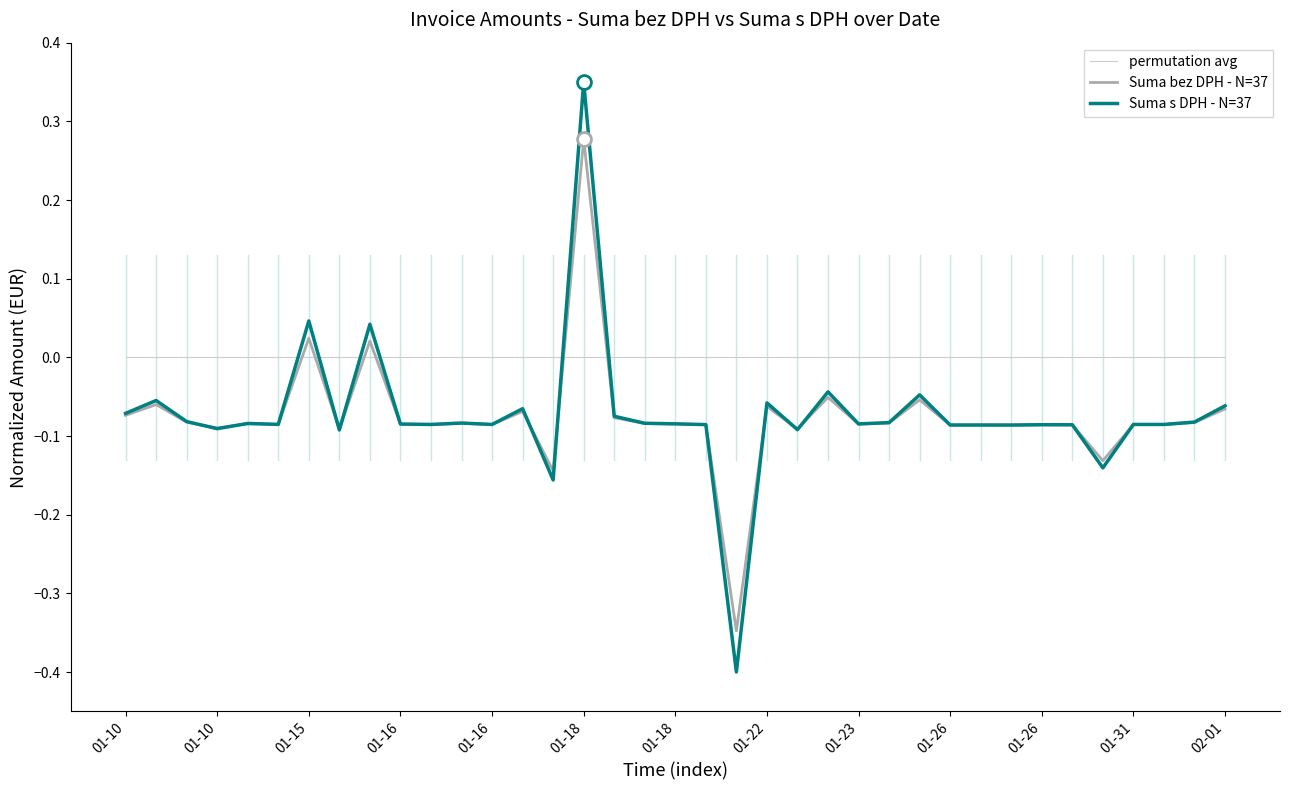

How many negative values does the Suma s DPH - N=37 series have?

34